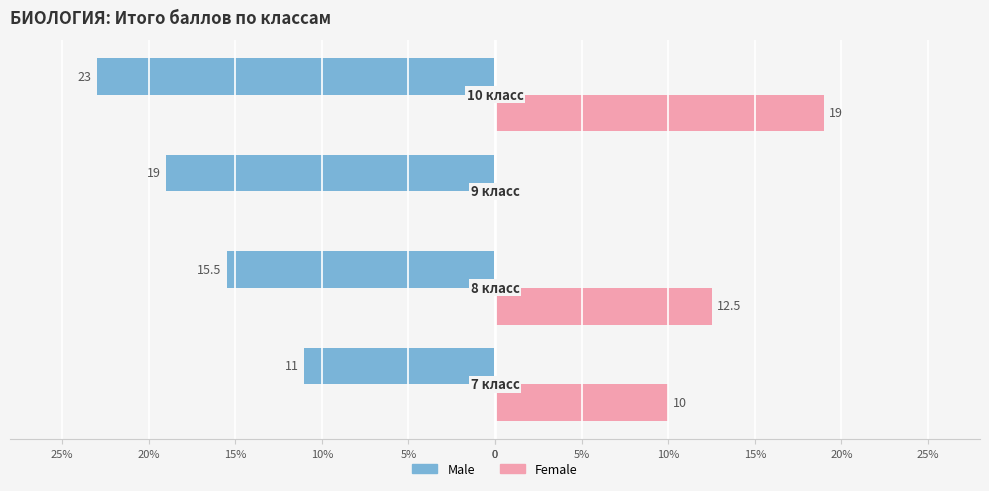

What are all the series names shown in the legend?

Male, Female